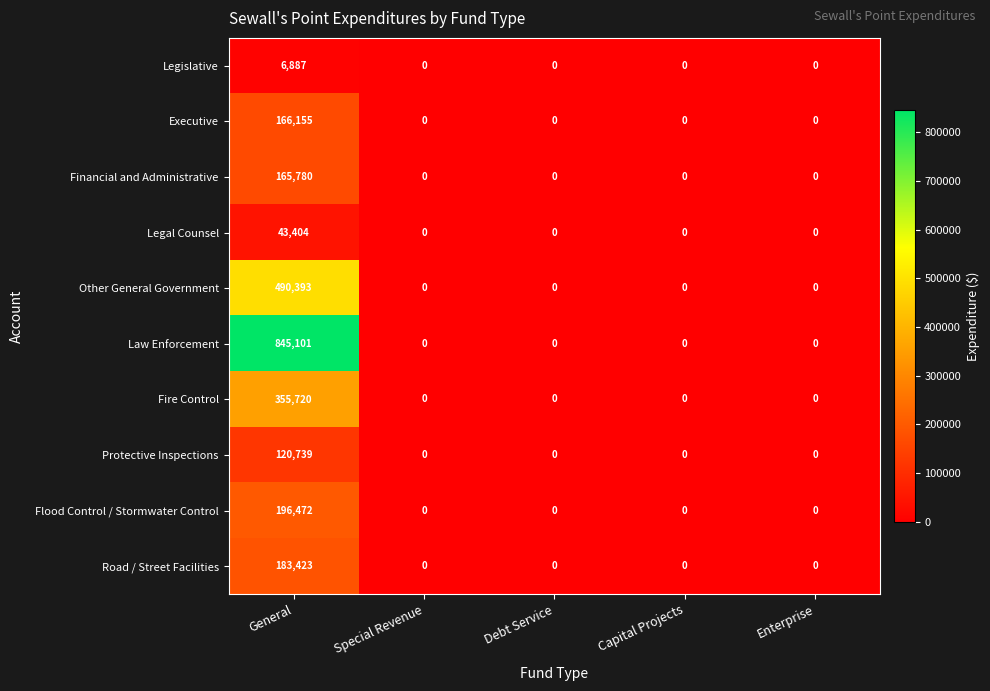

What is the difference between the maximum and minimum values in the Flood Control / Stormwater Control series?

196472